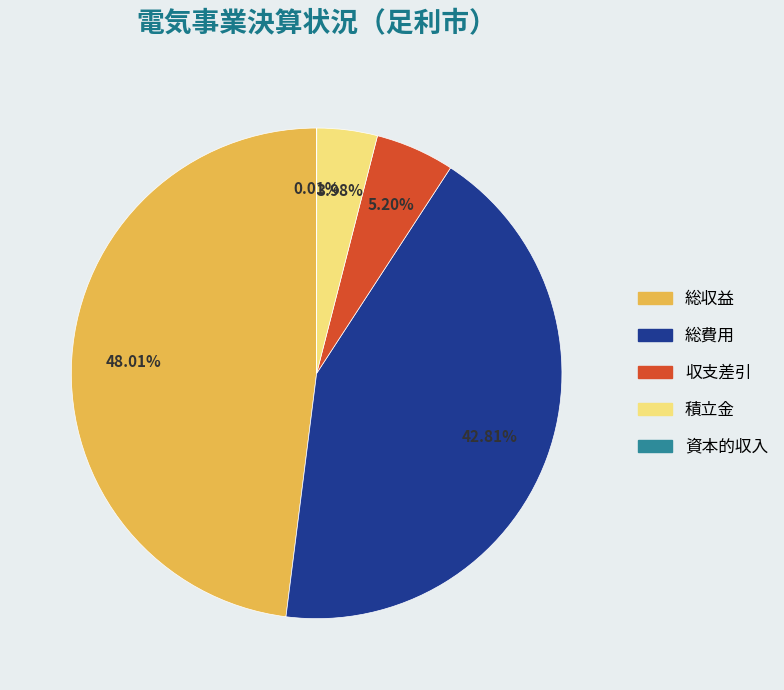

Combined, what portion of the pie is 収支差引 and 総費用?

48.0%